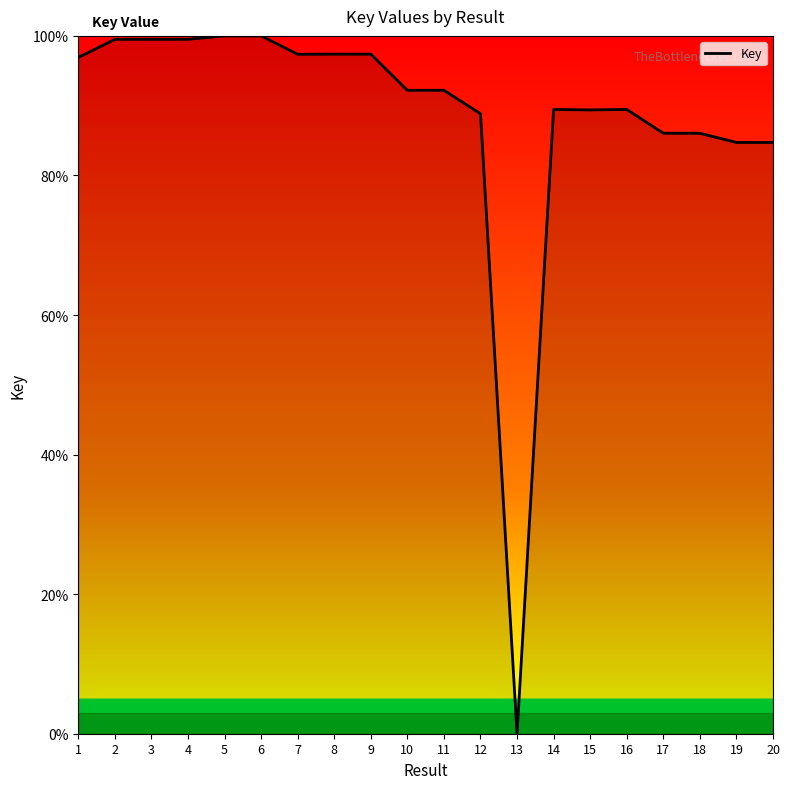

What is the difference between the maximum and minimum values?

100.0